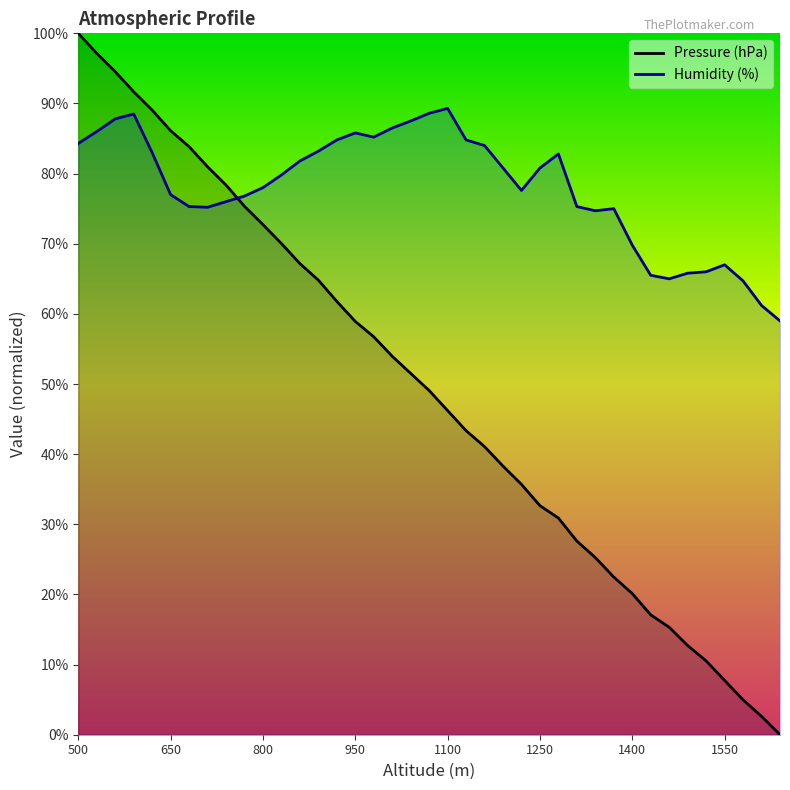

What is the value of the Pressure (hPa) point at the 25th from the left?

35.7